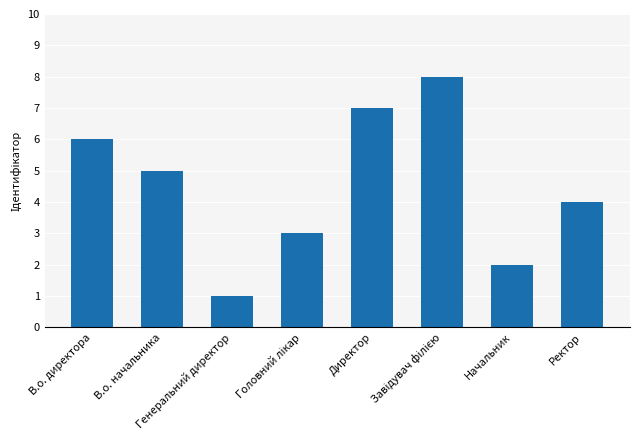

Does the chart contain stacked bars?

No